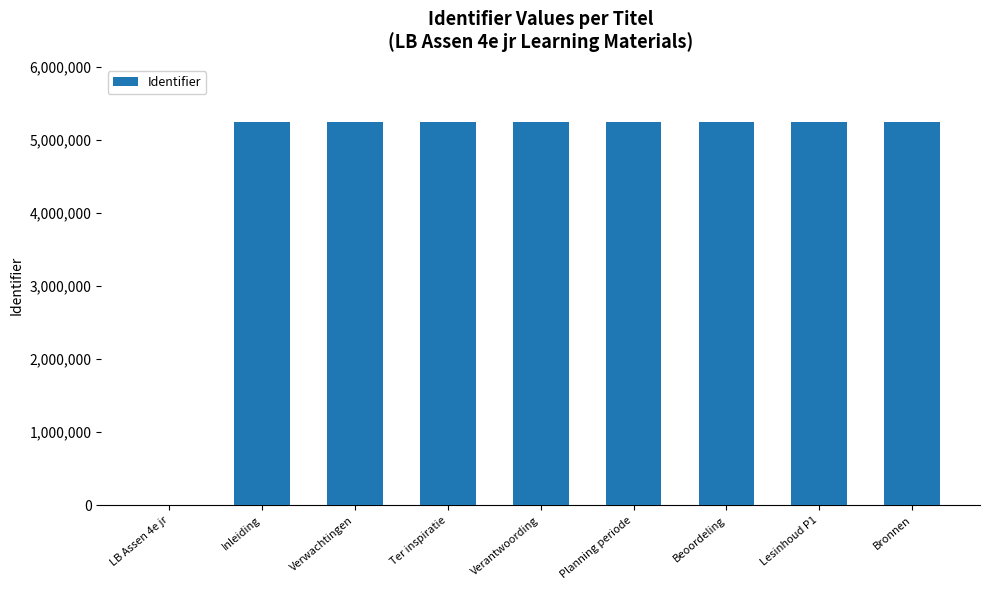

Approximately how many times larger is the value at Lesinhoud P1 compared to Bronnen?

1.0